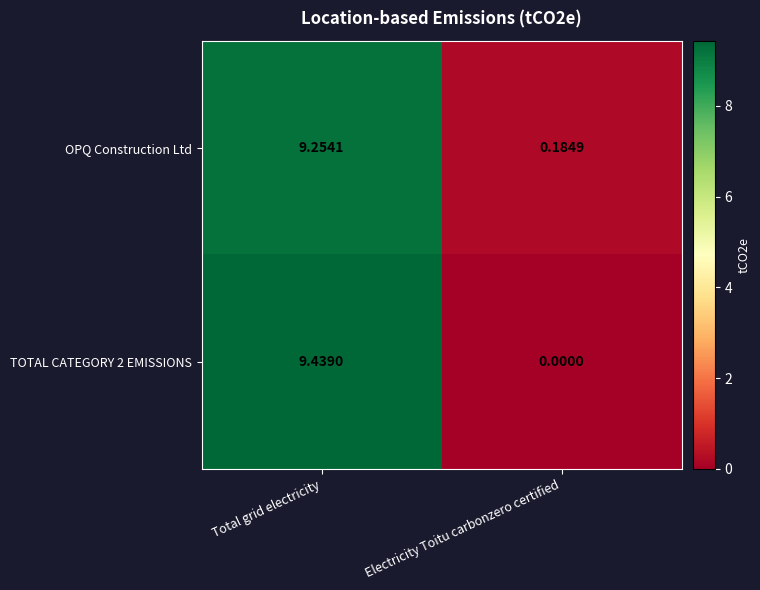

Where does the OPQ Construction Ltd series first go above 9?

Total grid electricity